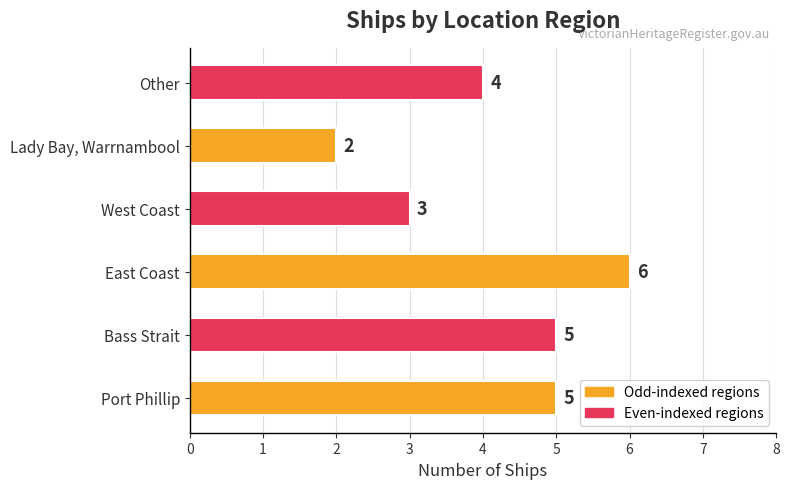

What is the average value?

4